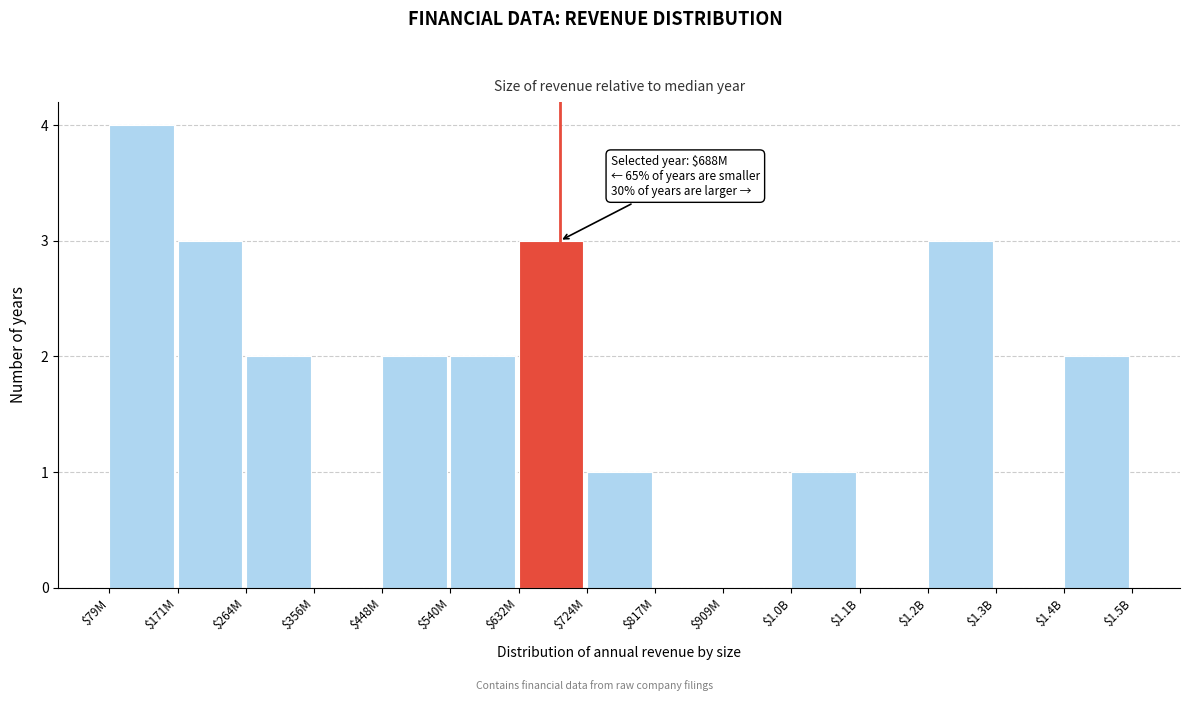

Which category has the highest value across all series?

$79M